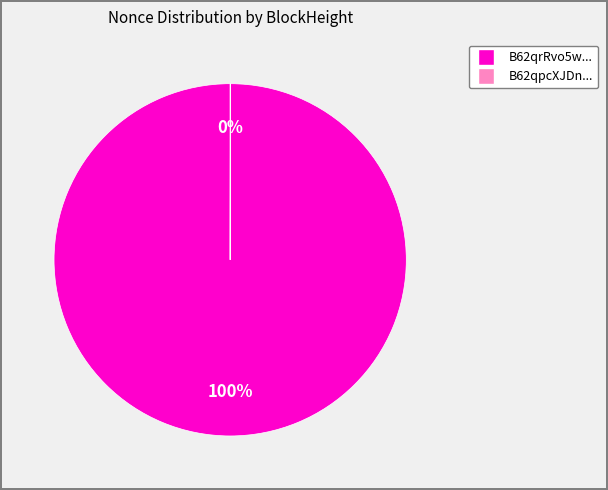

Does any single category account for the majority?

Yes